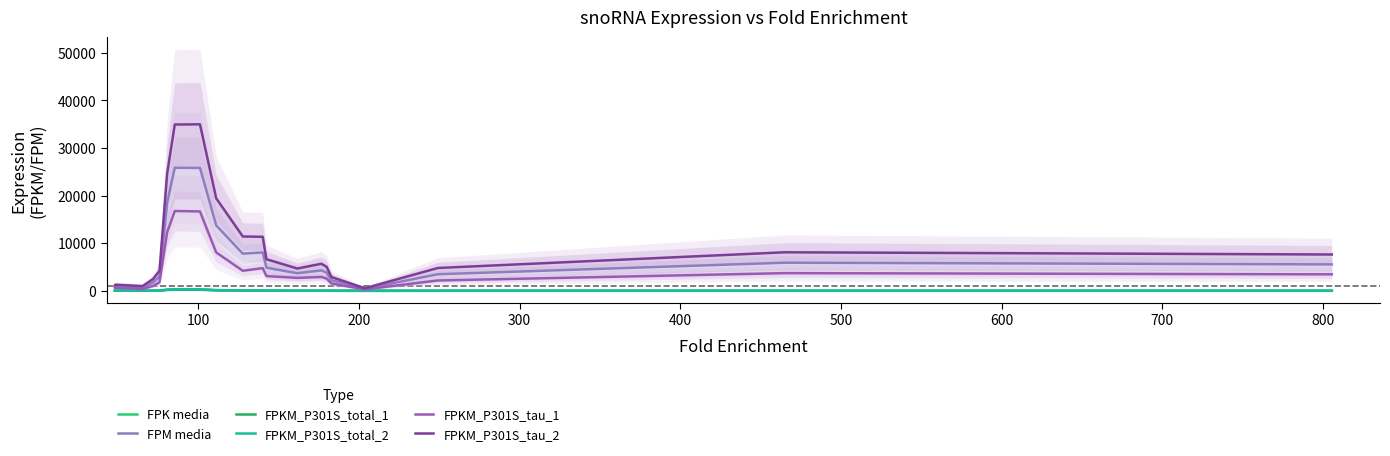

Where is the first local maximum for FPK media?

100